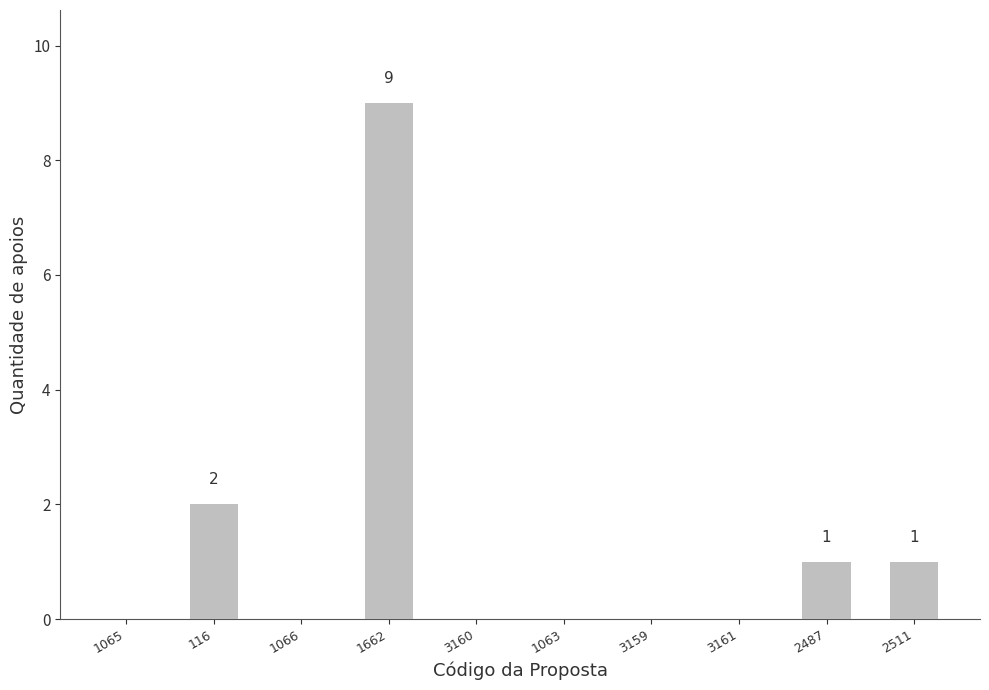

Reading left to right, list all the values displayed in this chart.

0	2	0	9	0	0	0	0	1	1